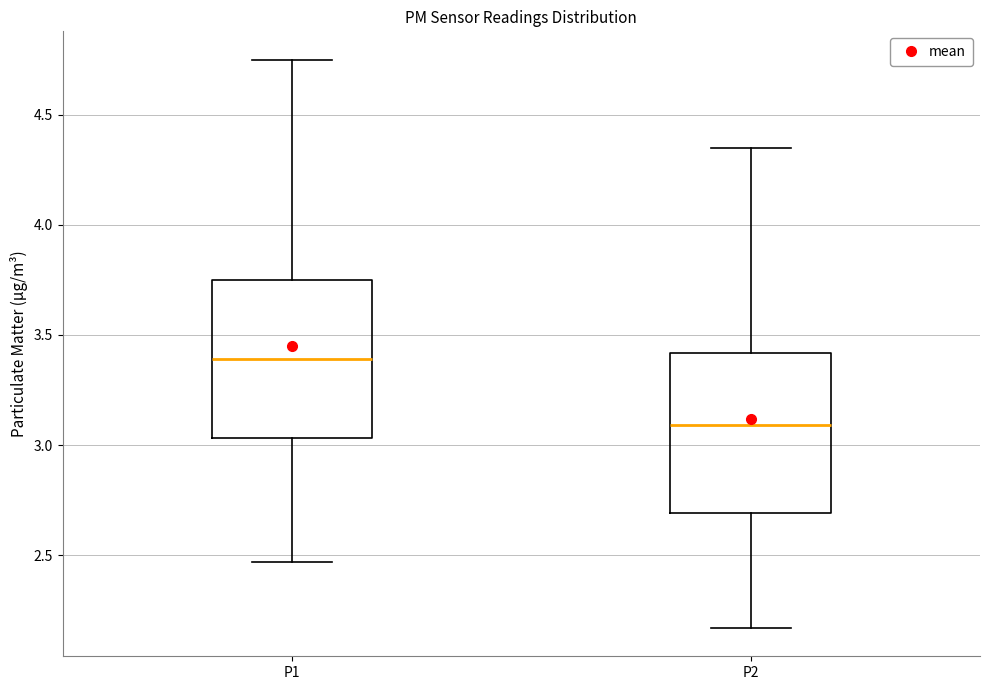

Which box's median line is the lowest?

P2